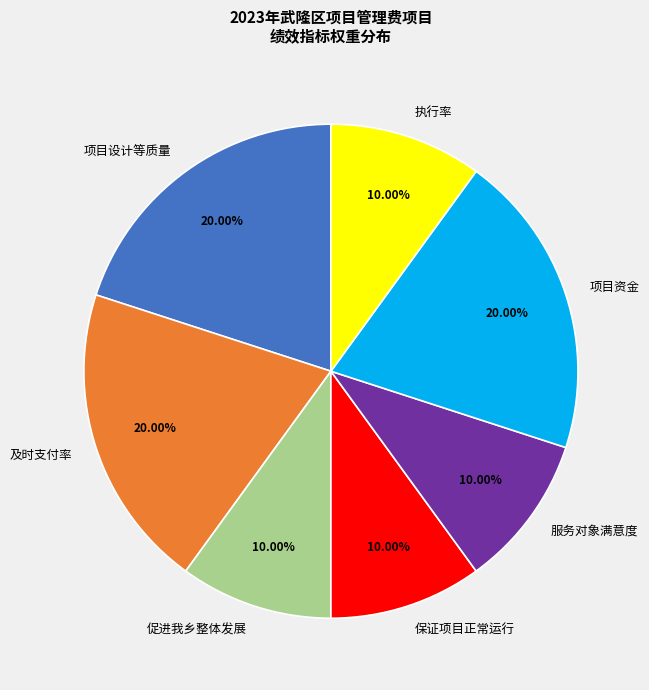

Does 及时支付率 account for over 50% of the chart?

No